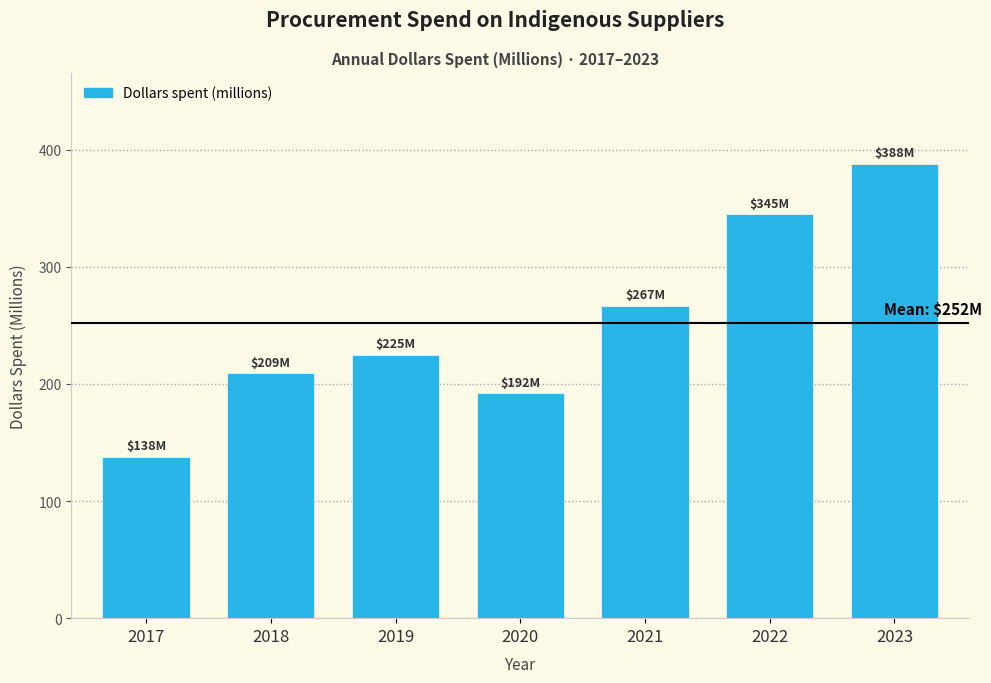

Reading right to left, transcribe all the data shown in this chart.

2023=388	2022=345	2021=267	2020=192	2019=225	2018=209	2017=138